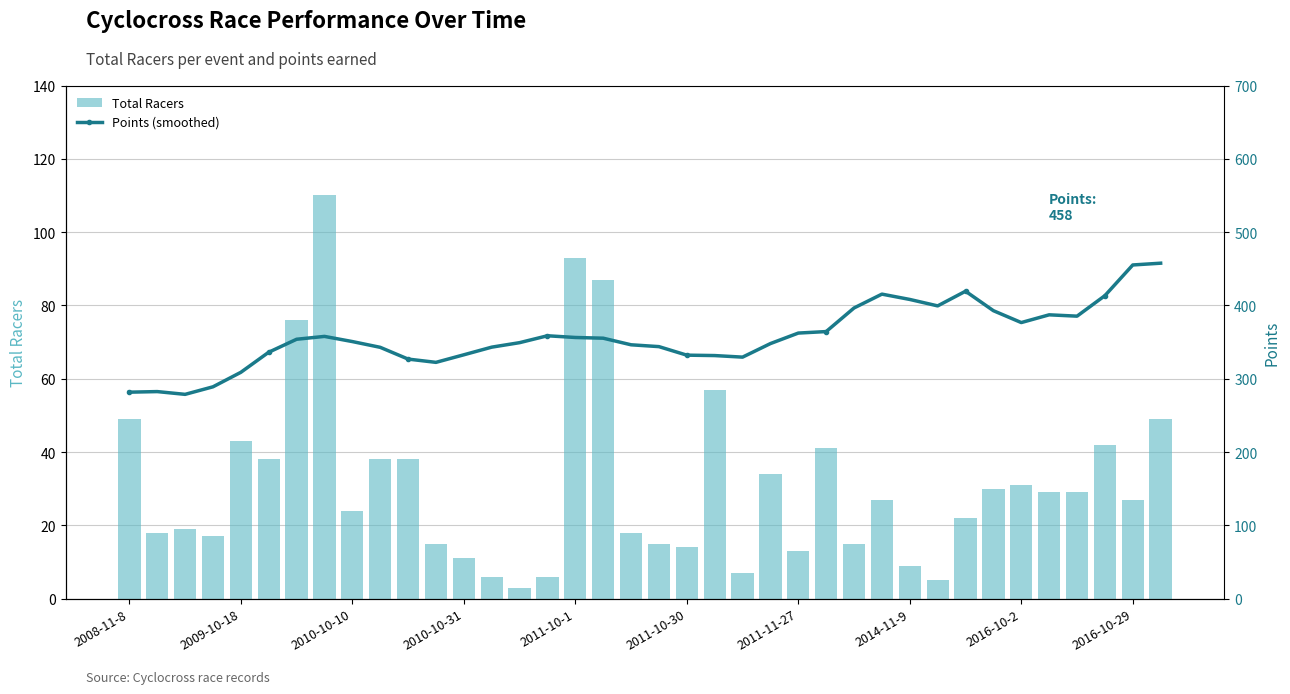

What is the spread (max minus min) of values at 27?

388.4